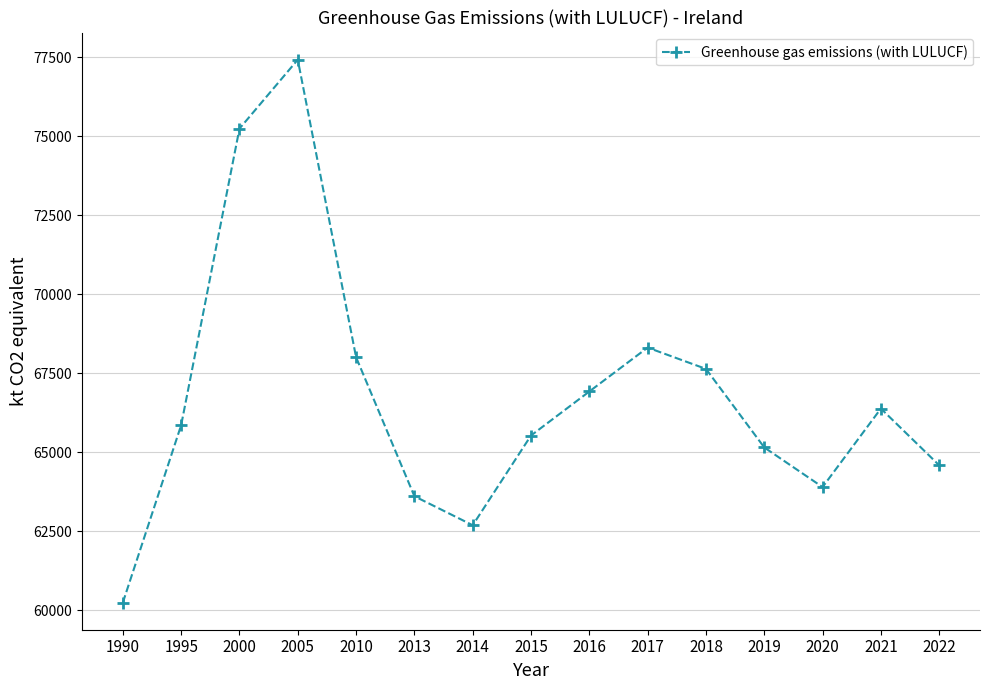

List the labels in order of value, largest first.

2005, 2000, 2017, 2010, 2018, 2016, 2021, 1995, 2015, 2019, 2022, 2020, 2013, 2014, 1990